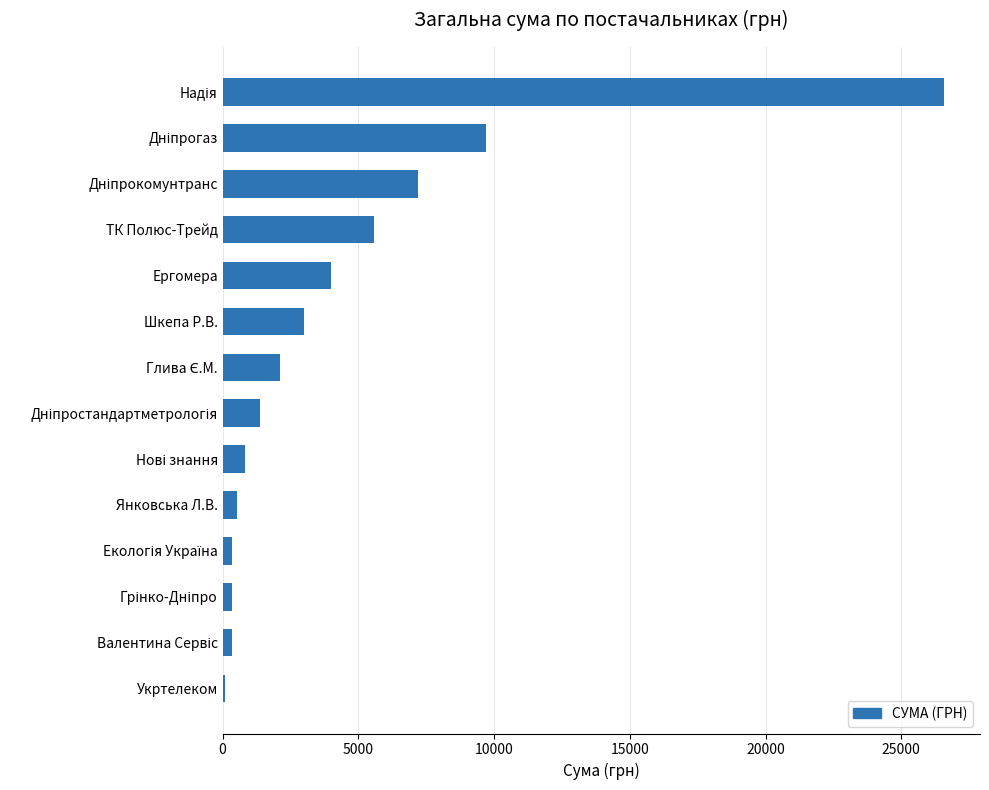

The chart shows a value of 3000.0 at Шкепа Р.В.. True or false?

True